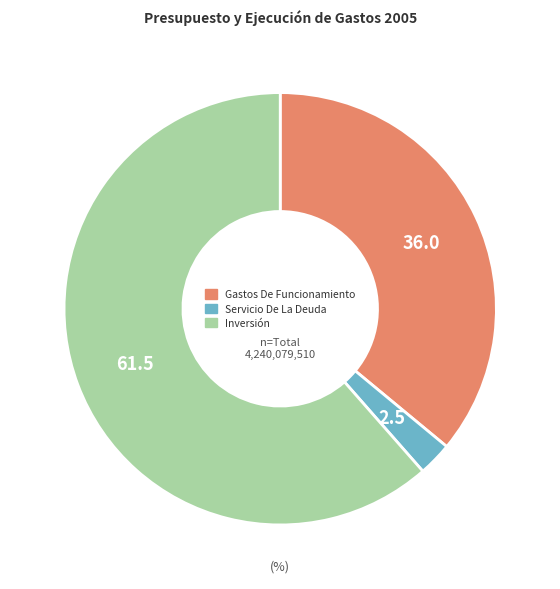

Is there any slice that represents more than half of the pie?

Yes